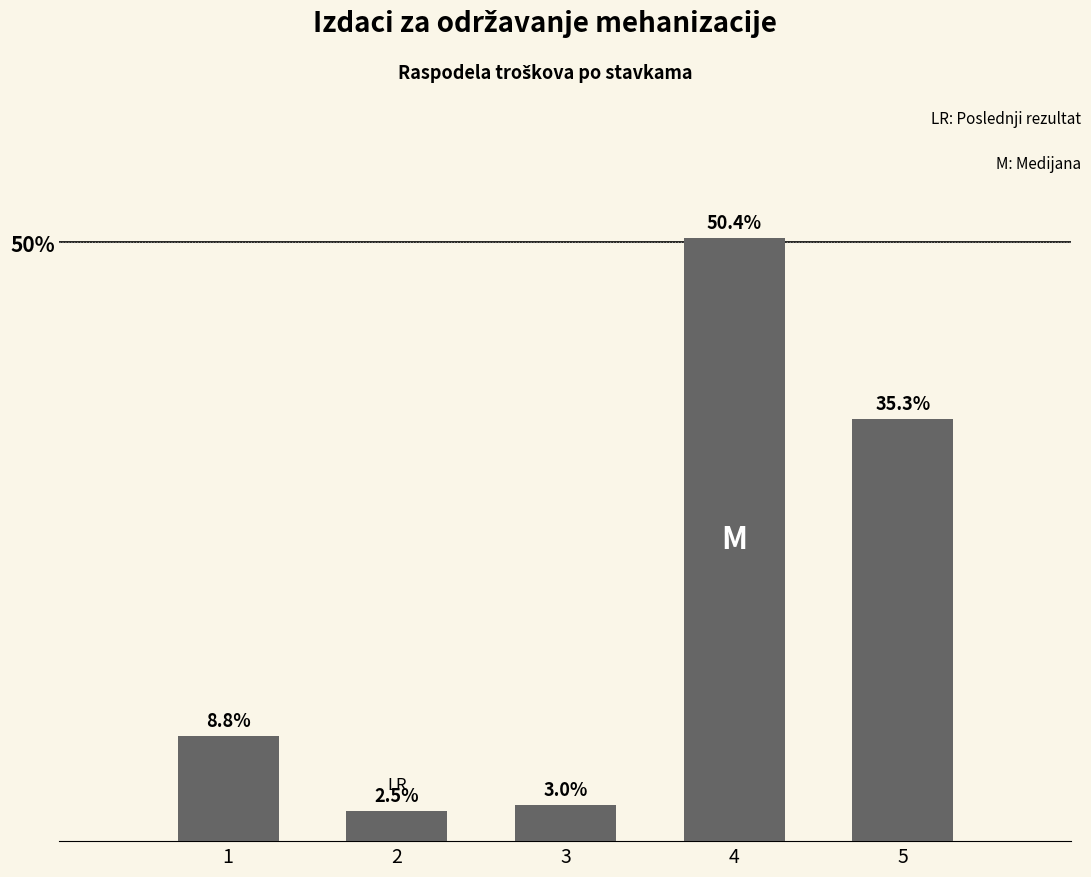

Reading left to right, extract all data points from this chart.

1=8.8	2=2.5	3=3.0	4=50.4	5=35.3